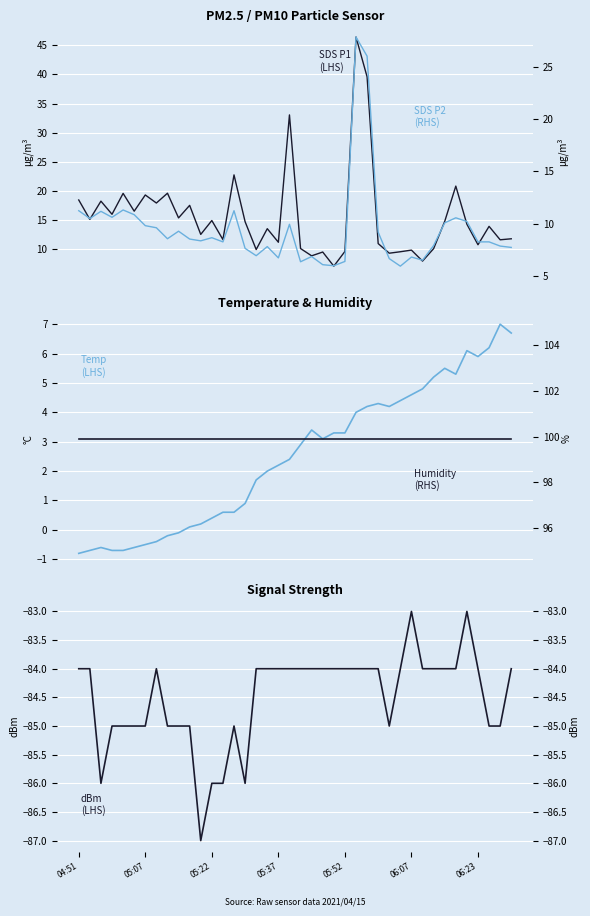

At which label is Humidity (RHS) closest to 99?

04:51